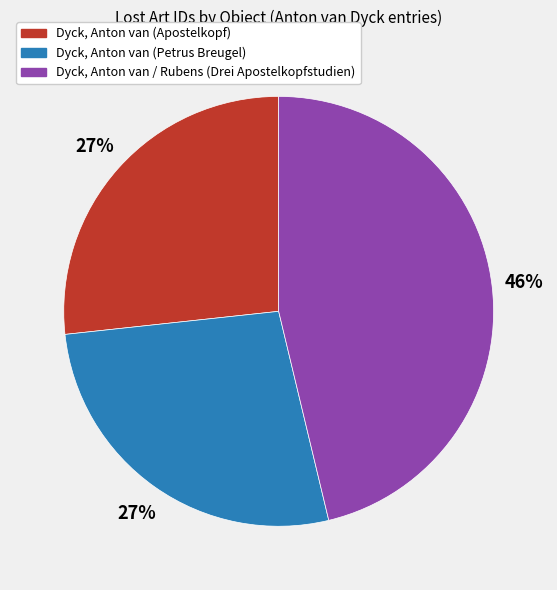

Between Dyck, Anton van (Apostelkopf) and Dyck, Anton van / Rubens (Drei Apostelkopfstudien), which is larger?

Dyck, Anton van / Rubens (Drei Apostelkopfstudien)